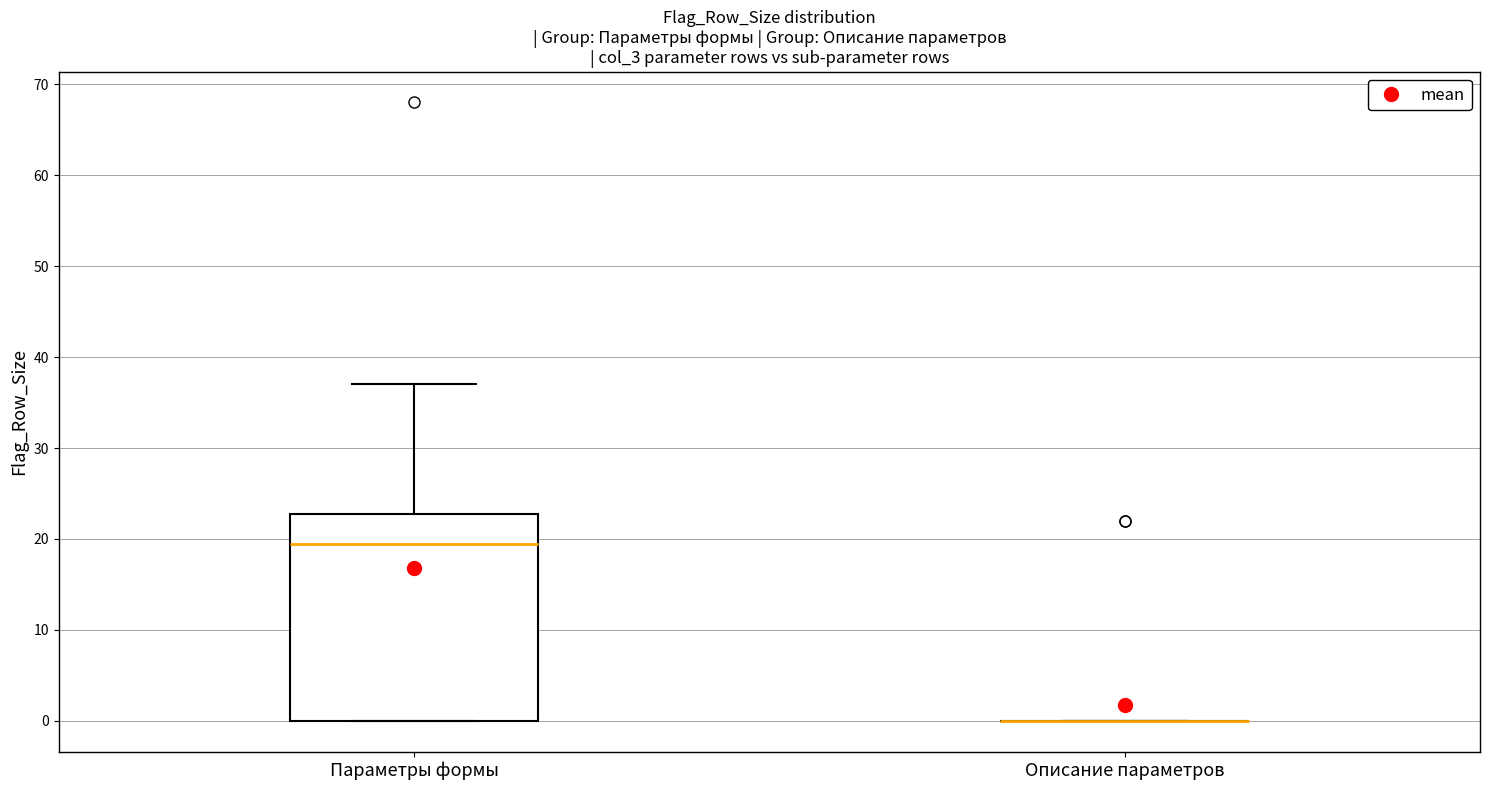

Reading left to right, read every box against the y-axis: the position of its median line, the range the box covers, and the ends of its whiskers. The values are not printed on the chart, so give them approximately, as read against the axis.

Параметры формы: median 20, box 0 to 23, whiskers 0 to 37
Описание параметров: box collapsed to a line at 0, whiskers 0 to 0